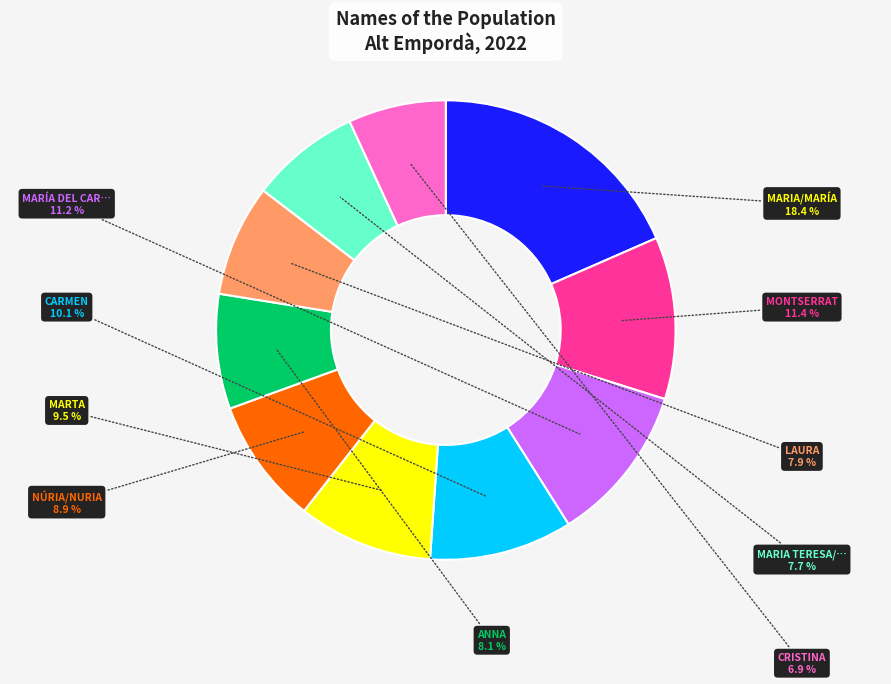

Is there a majority slice in this chart?

No